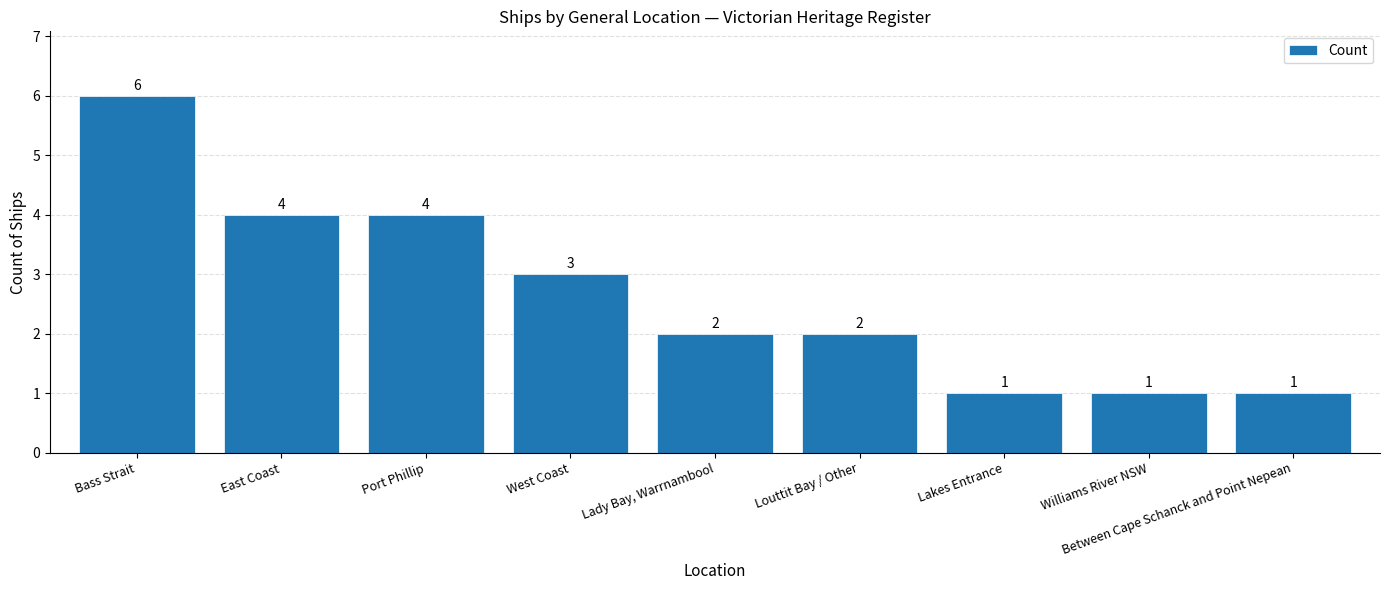

What is the value of the 6th bar from the left?

2